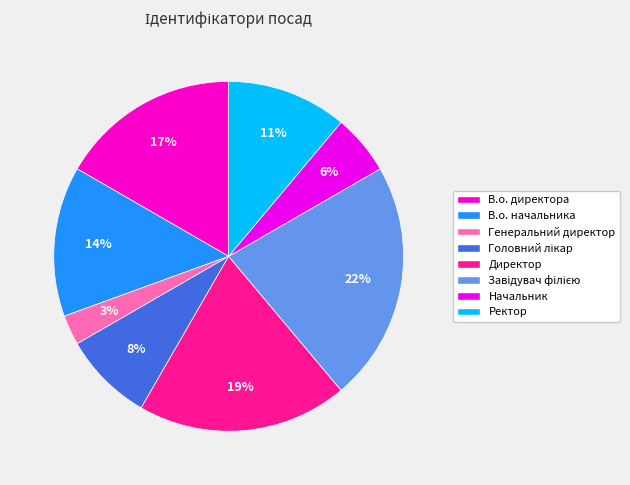

What is the smallest slice in the pie chart?

Генеральний директор